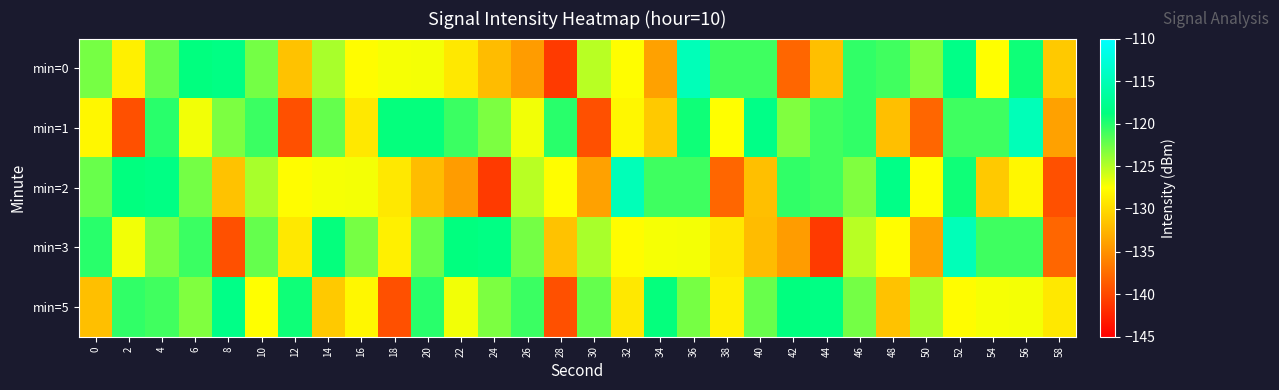

Reading left to right, extract all data points from this chart.

min=0: 0=-122.9	2=-128.5	4=-122.3	6=-118.8	8=-118.4	10=-122.7	12=-131.6	14=-124.5	16=-127.6	18=-127.2	20=-127.1	22=-129.0	24=-132.0	26=-134.2	28=-141.0	30=-125.0	32=-127.6	34=-133.9	36=-114.9	38=-120.9	40=-120.9	42=-137.9	44=-131.8	46=-120.4	48=-121.0	50=-123.2	52=-118.2	54=-127.5	56=-119.2	58=-131.1
min=1: 0=-128.0	2=-139.4	4=-120.1	6=-127.0	8=-123.0	10=-120.8	12=-139.4	14=-122.2	16=-129.1	18=-118.9	20=-118.9	22=-120.8	24=-123.0	26=-127.0	28=-120.1	30=-139.4	32=-128.0	34=-131.1	36=-119.2	38=-127.5	40=-118.2	42=-123.2	44=-121.0	46=-120.4	48=-131.8	50=-137.9	52=-120.9	54=-120.9	56=-114.9	58=-133.9
min=2: 0=-122.3	2=-118.8	4=-118.4	6=-122.7	8=-131.6	10=-124.5	12=-127.6	14=-127.2	16=-127.1	18=-129.0	20=-132.0	22=-134.2	24=-141.0	26=-125.0	28=-127.6	30=-133.9	32=-114.9	34=-120.9	36=-120.9	38=-137.9	40=-131.8	42=-120.4	44=-121.0	46=-123.2	48=-118.2	50=-127.5	52=-119.2	54=-131.1	56=-128.0	58=-139.4
min=3: 0=-120.1	2=-127.0	4=-123.0	6=-120.8	8=-139.4	10=-122.2	12=-129.1	14=-118.9	16=-122.9	18=-128.5	20=-122.3	22=-118.8	24=-118.4	26=-122.7	28=-131.6	30=-124.5	32=-127.6	34=-127.2	36=-127.1	38=-129.0	40=-132.0	42=-134.2	44=-141.0	46=-125.0	48=-127.6	50=-133.9	52=-114.9	54=-120.9	56=-120.9	58=-137.9
min=5: 0=-131.8	2=-120.4	4=-121.0	6=-123.2	8=-118.2	10=-127.5	12=-119.2	14=-131.1	16=-128.0	18=-139.4	20=-120.1	22=-127.0	24=-123.0	26=-120.8	28=-139.4	30=-122.2	32=-129.1	34=-118.9	36=-122.9	38=-128.5	40=-122.3	42=-118.8	44=-118.4	46=-122.7	48=-131.6	50=-124.5	52=-127.6	54=-127.2	56=-127.1	58=-129.0